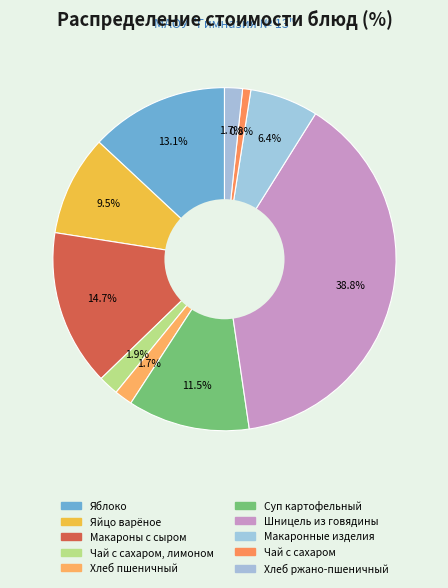

Count the number of slices in the pie.

10